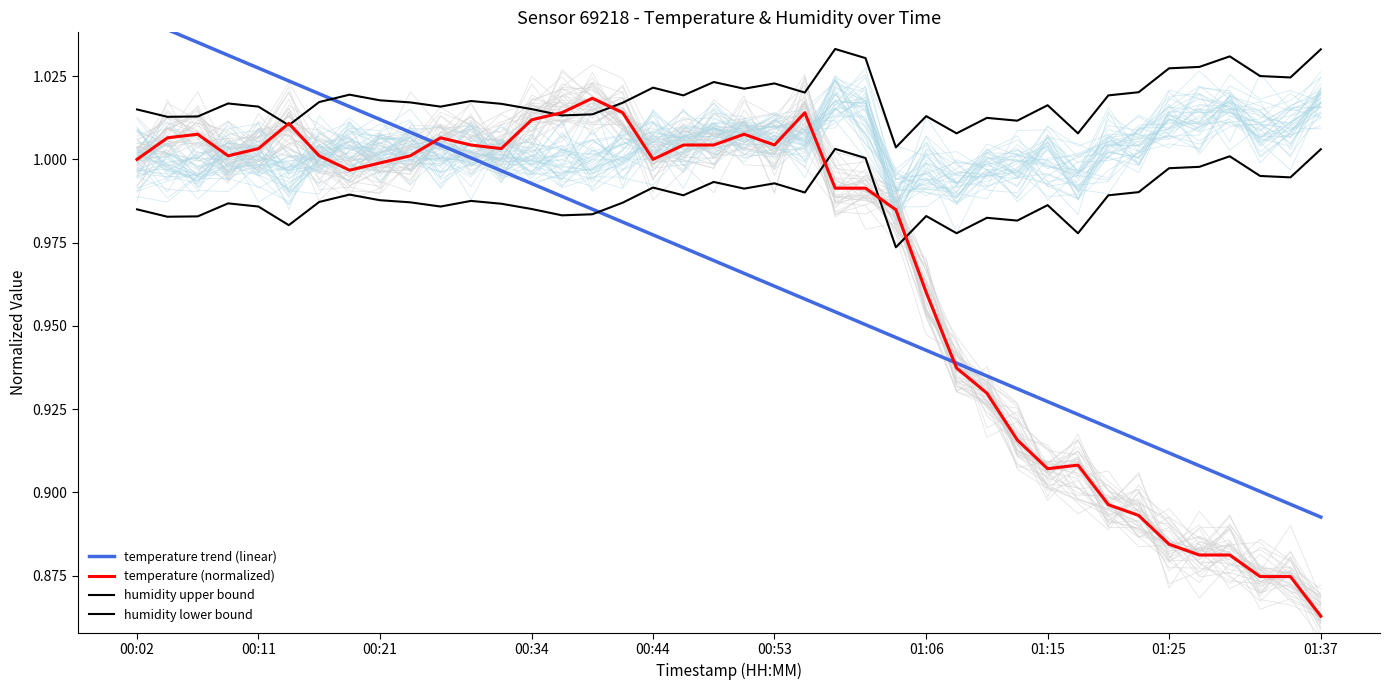

Where do humidity upper bound and temperature (normalized) first cross each other?

00:44 and 00:53